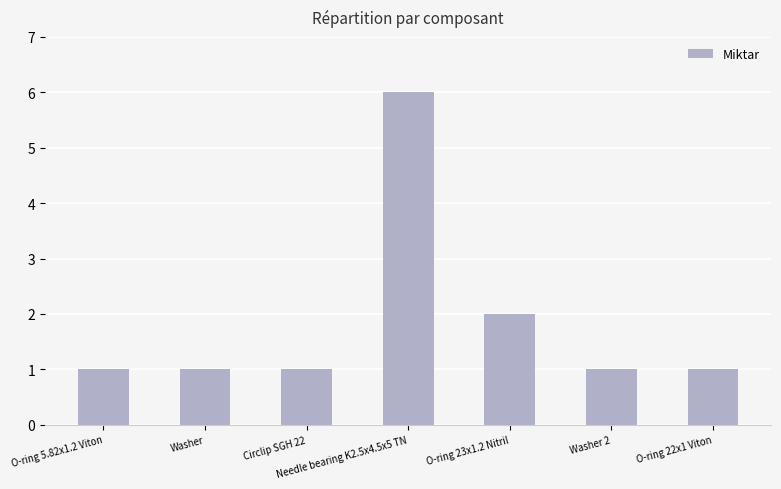

Does the chart contain stacked bars?

No